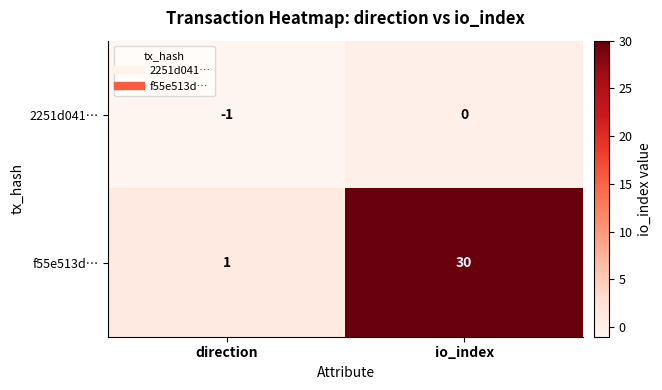

Reading right to left, list all the values displayed in this chart.

2251d041…: io_index=0	direction=-1
f55e513d…: io_index=30	direction=1